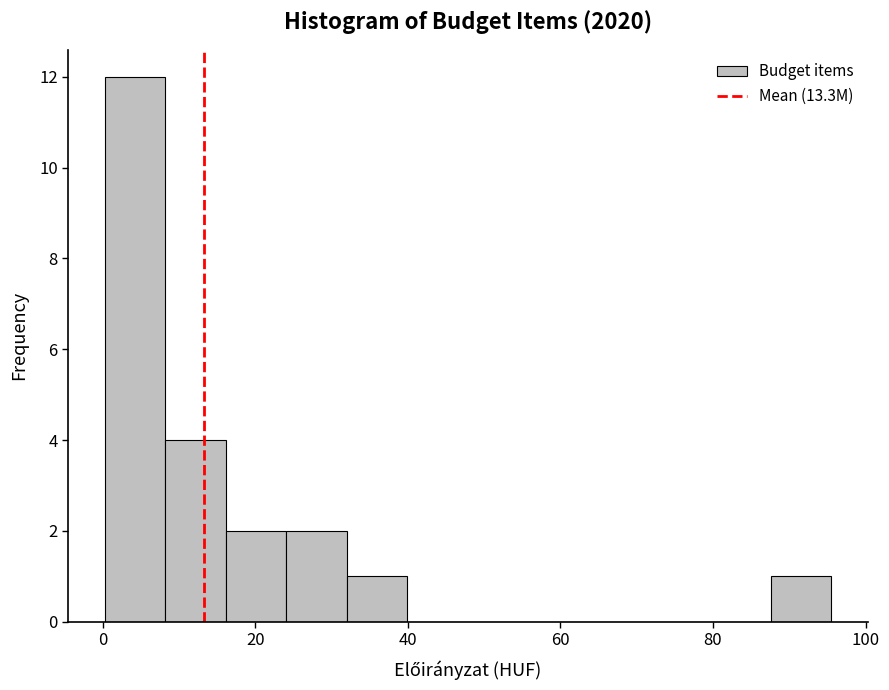

Around what value on the x-axis is the tallest bar? Give the approximate position of its centre, as read against the axis.

4